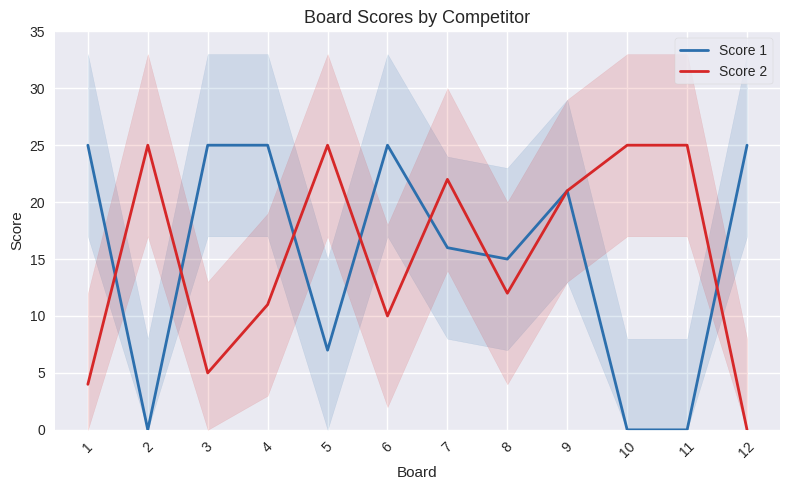

Which category has the highest value in the Score 1 series?

1